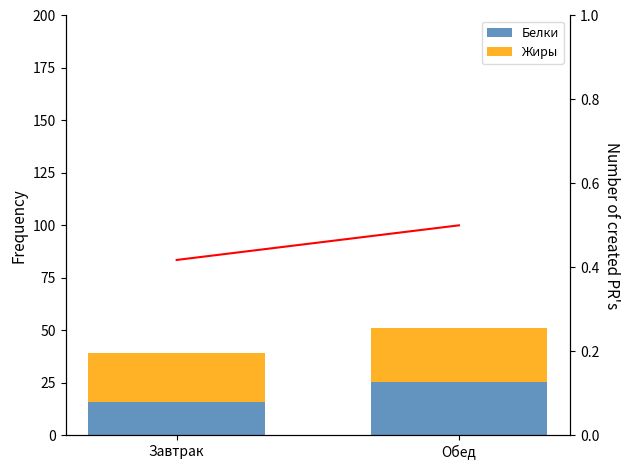

Are the bars horizontal?

No